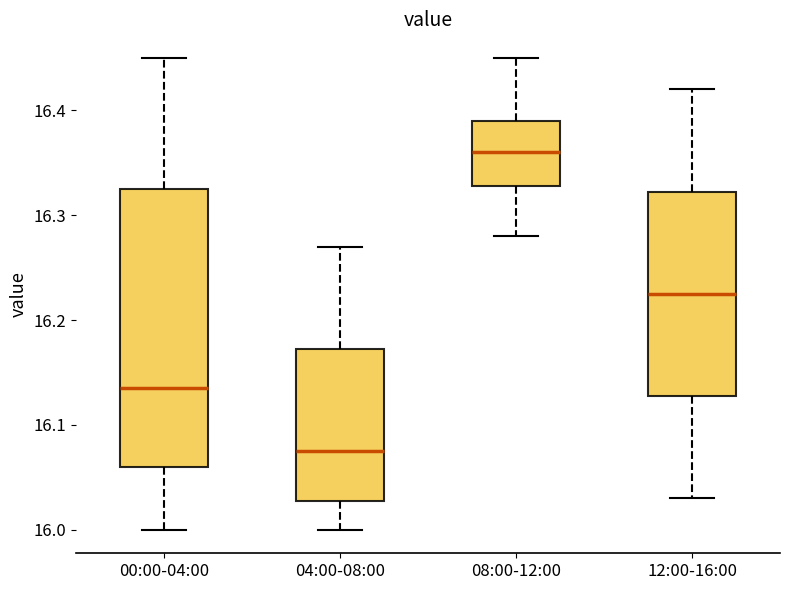

Reading left to right, read every box against the y-axis: the position of its median line, the range the box covers, and the ends of its whiskers. The values are not printed on the chart, so give them approximately, as read against the axis.

00:00-04:00: median 16.14, box 16.06 to 16.33, whiskers 16.00 to 16.45
04:00-08:00: median 16.08, box 16.03 to 16.17, whiskers 16.00 to 16.27
08:00-12:00: median 16.36, box 16.33 to 16.39, whiskers 16.28 to 16.45
12:00-16:00: median 16.23, box 16.13 to 16.32, whiskers 16.03 to 16.42